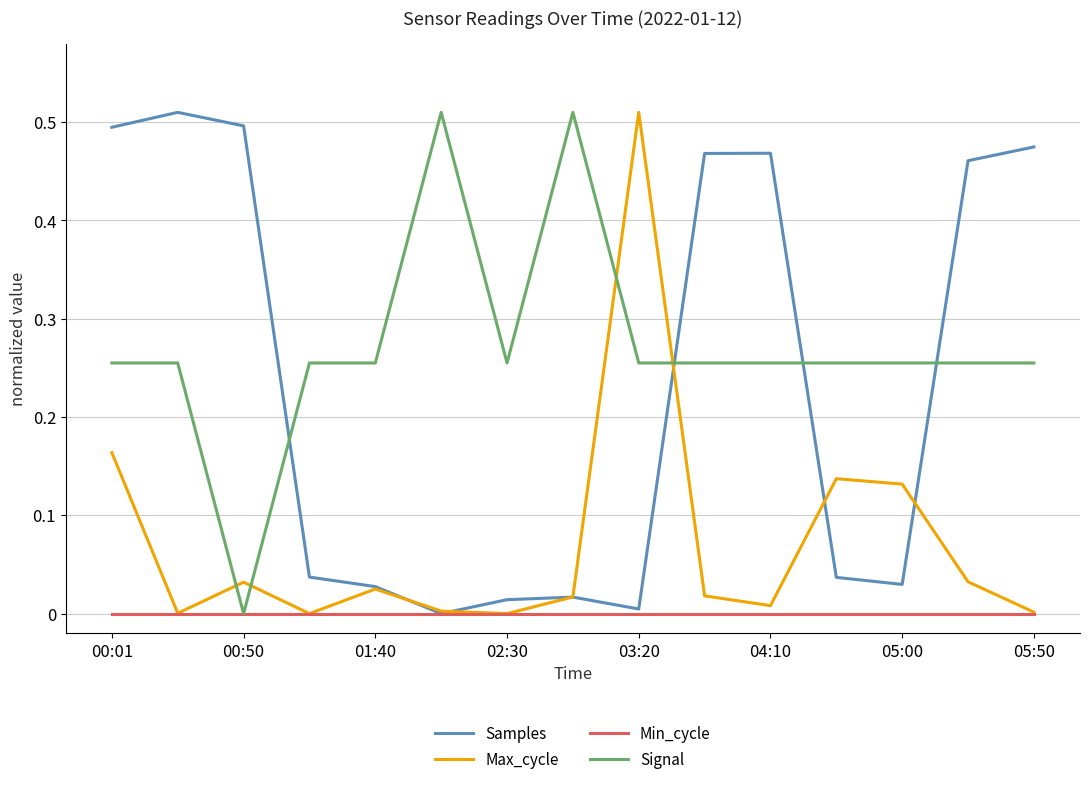

How many times do Signal and Samples cross each other?

4